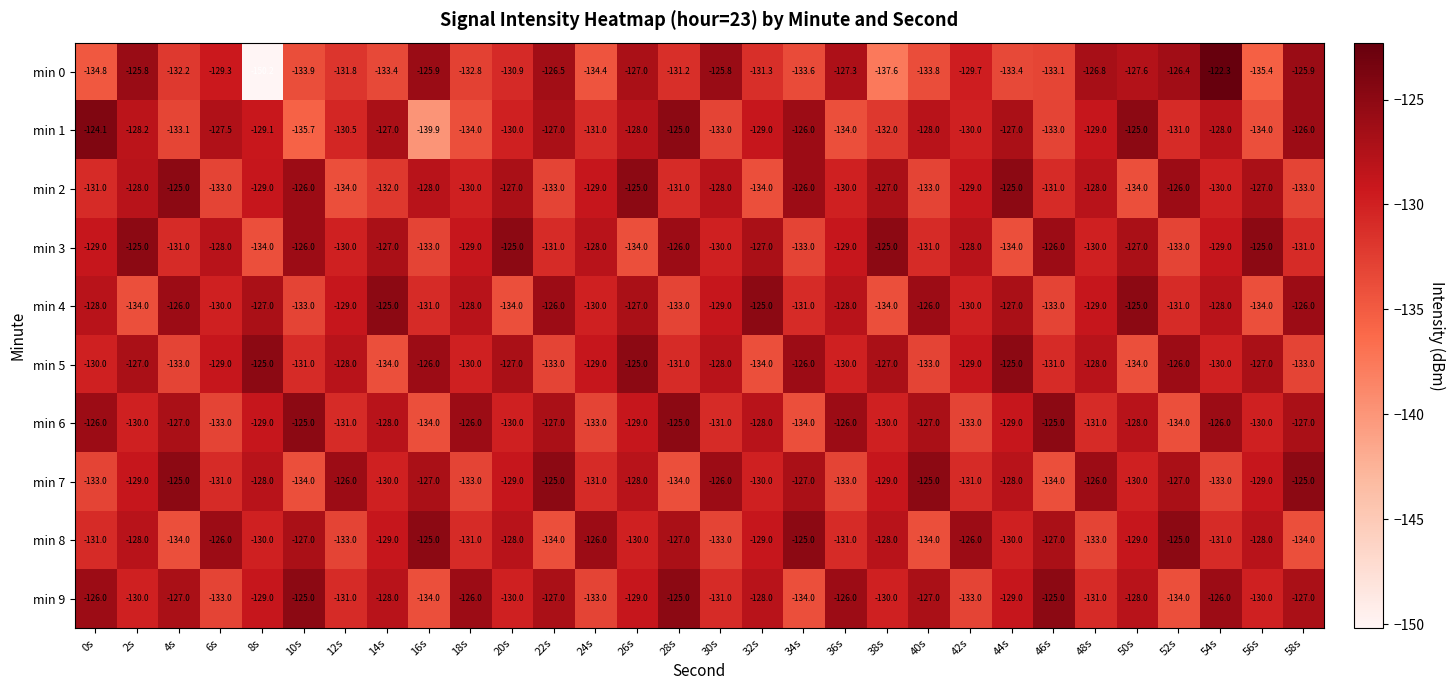

What is the spread (max minus min) of values at 34s?

9.0